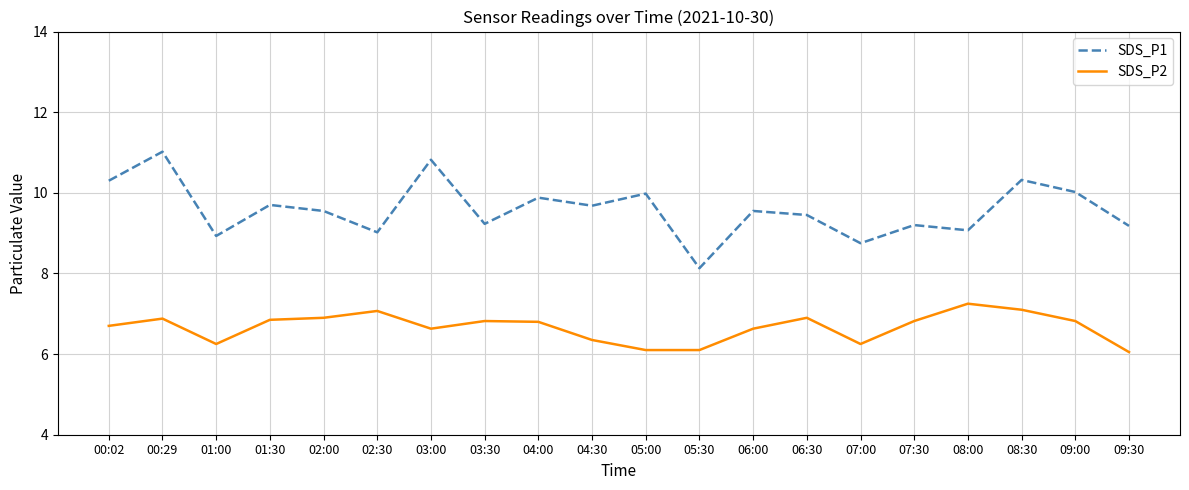

What is the spread (max minus min) of values at 07:30?

2.4